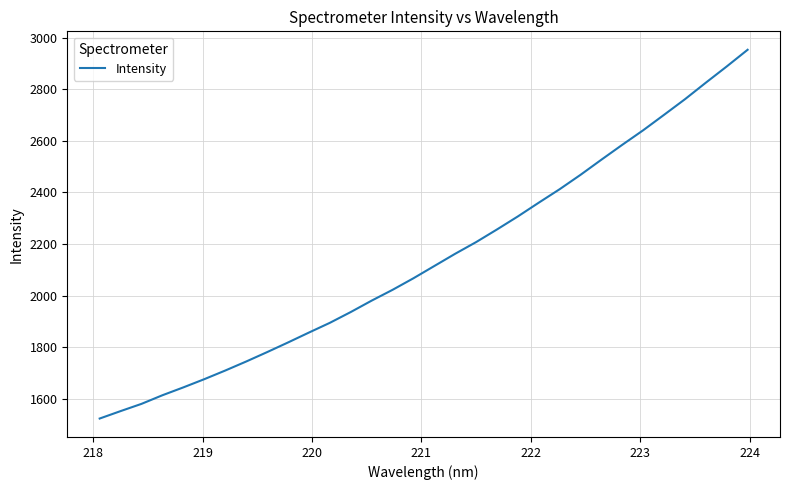

What is the maximum value shown in the chart?

2952.8